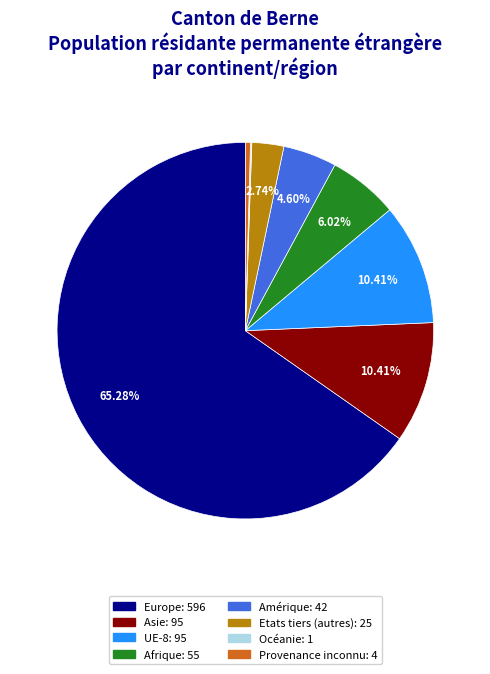

Between UE-8 and Etats tiers (autres), which is larger?

UE-8